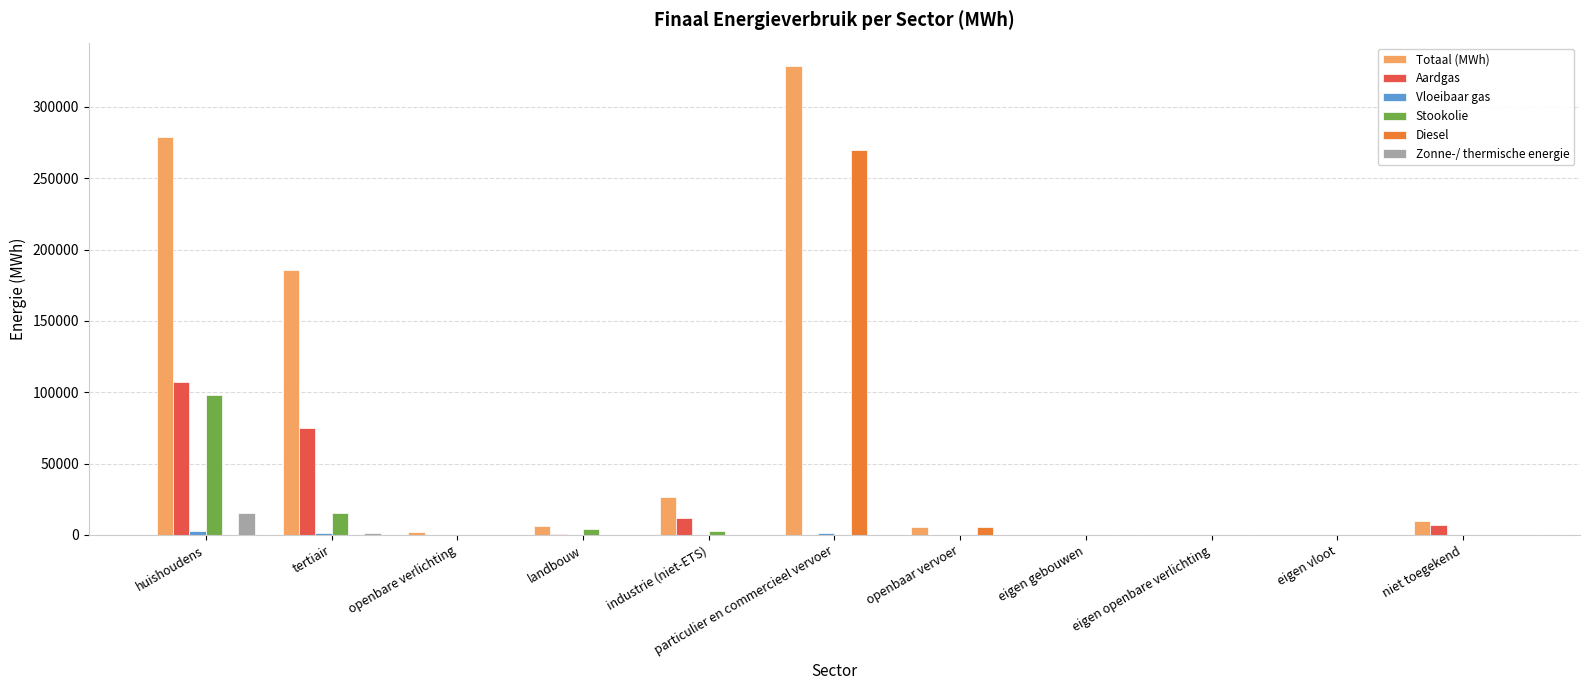

True or false: Diesel has a value of 82134.0 at openbare verlichting.

False